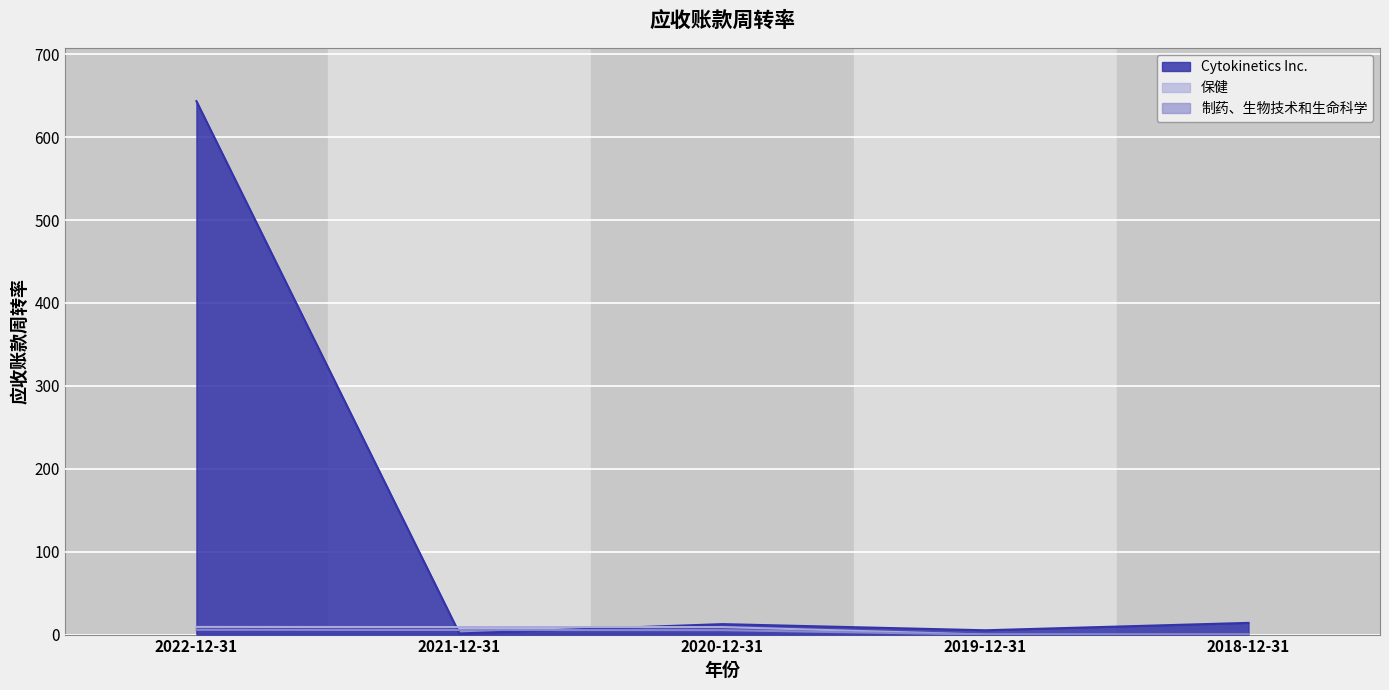

Which label corresponds to the smallest value in the chart?

2019-12-31